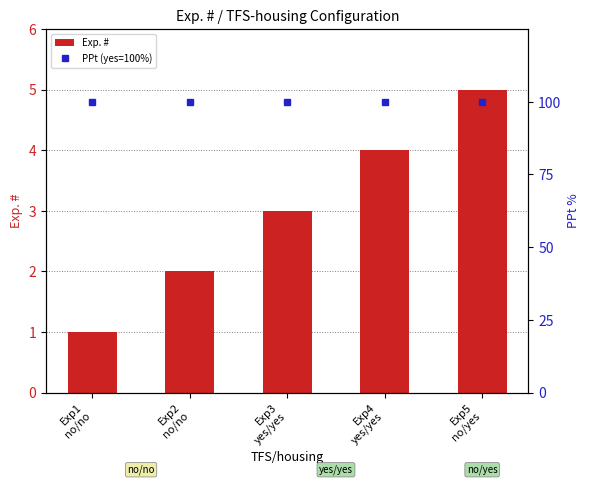

What is the value of the PPt (yes=100%) bar at the 4th from the left?

100